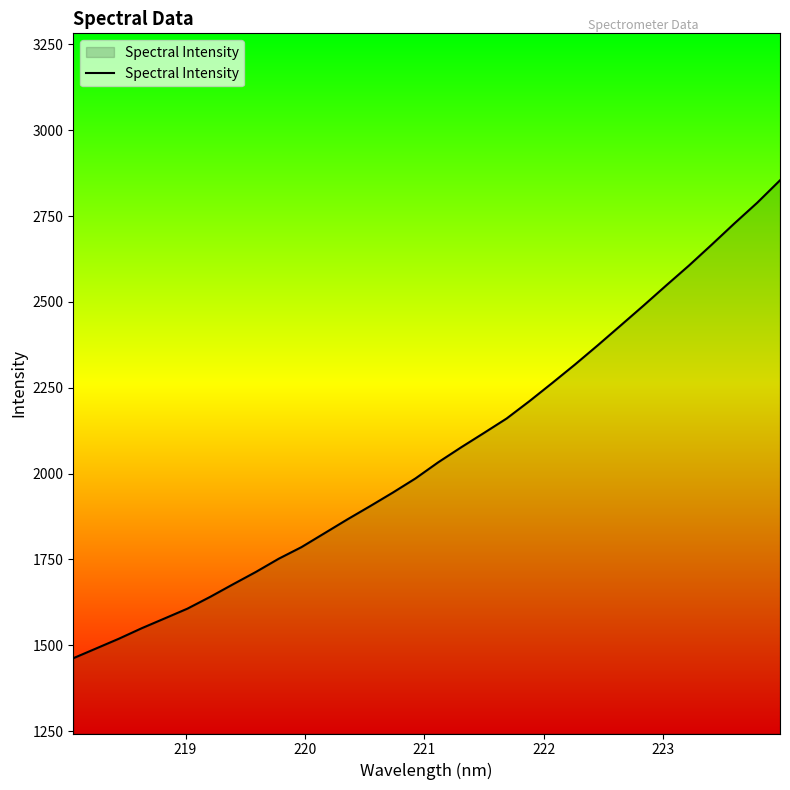

What is the greatest value displayed?

2854.3